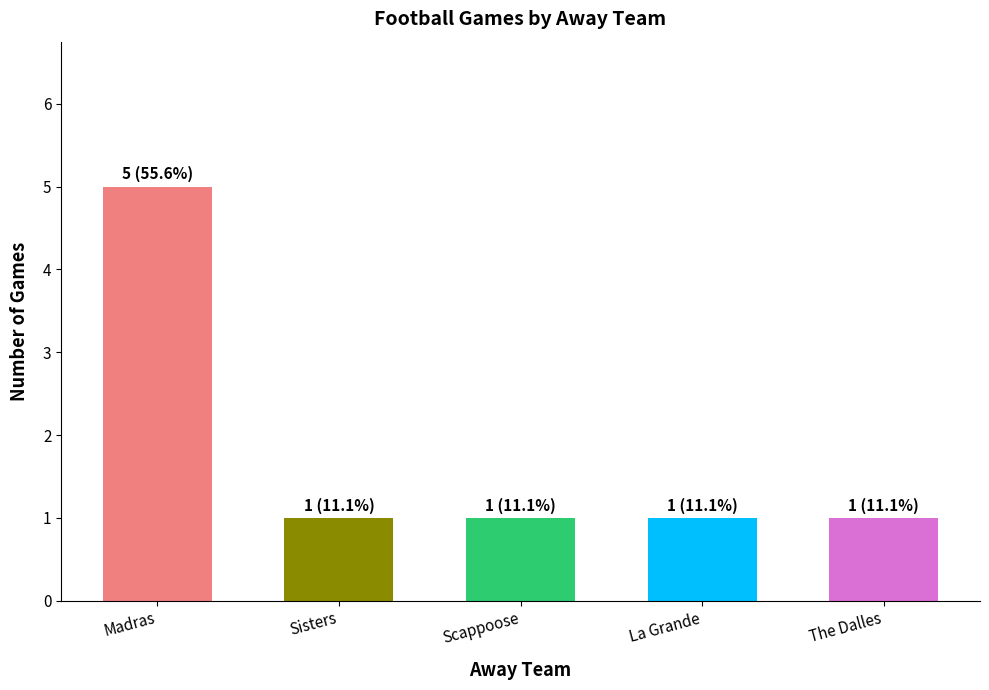

What is the greatest value displayed?

5